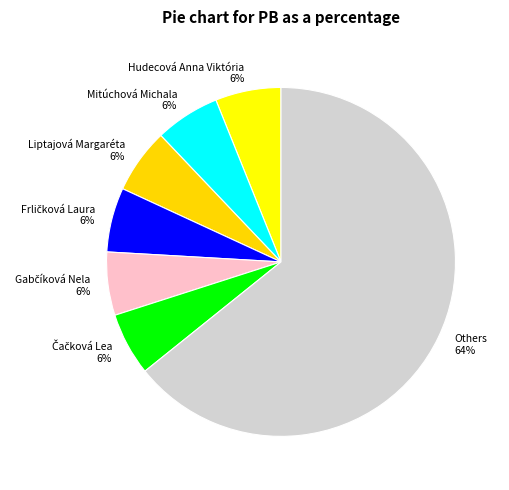

What is the largest slice in the pie chart?

Others